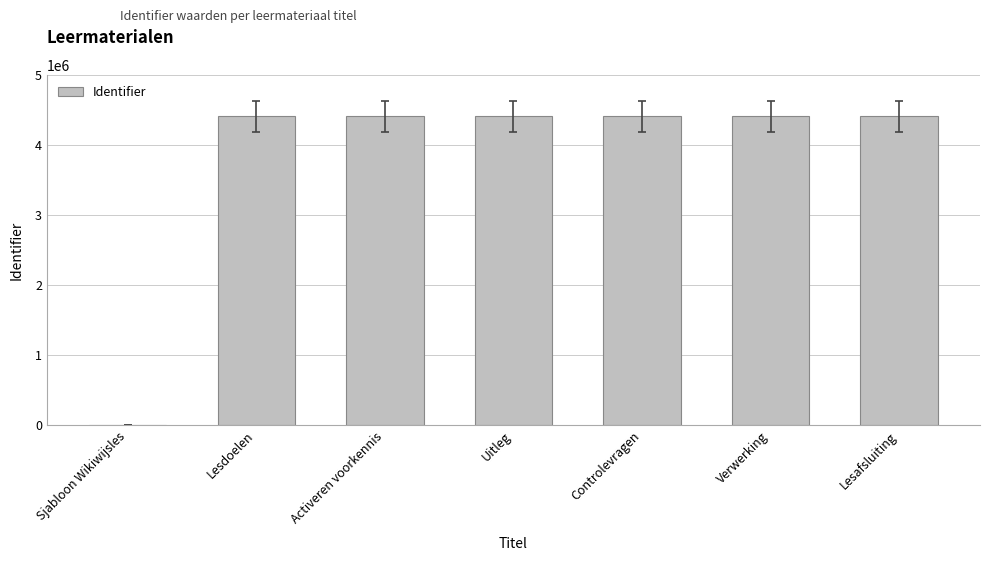

What is the sum of the values at Controlevragen and Uitleg?

8822199